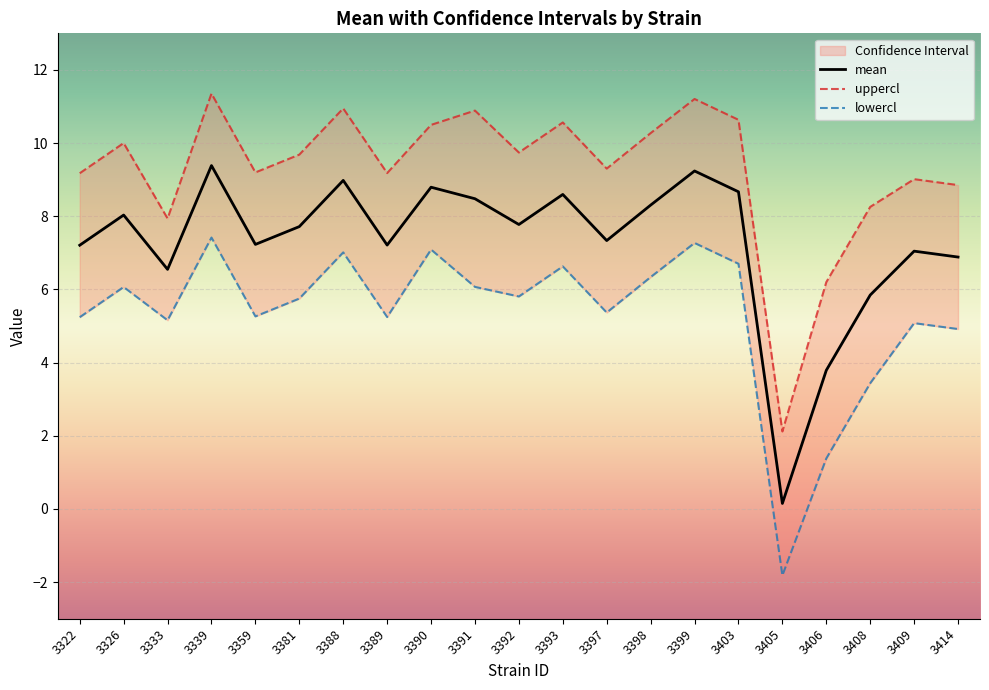

The value of lowercl at 3408 is 1.6. True or false?

False